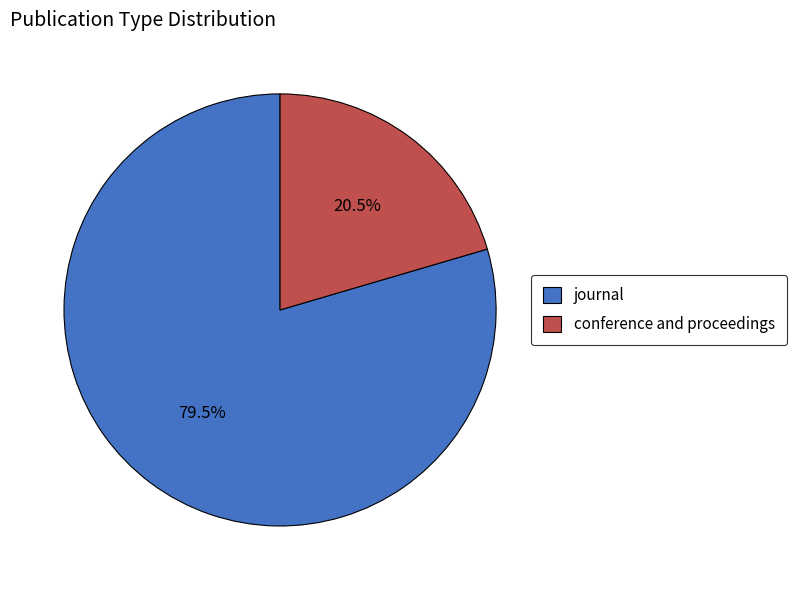

How much of the chart is everything except conference and proceedings?

79.5%